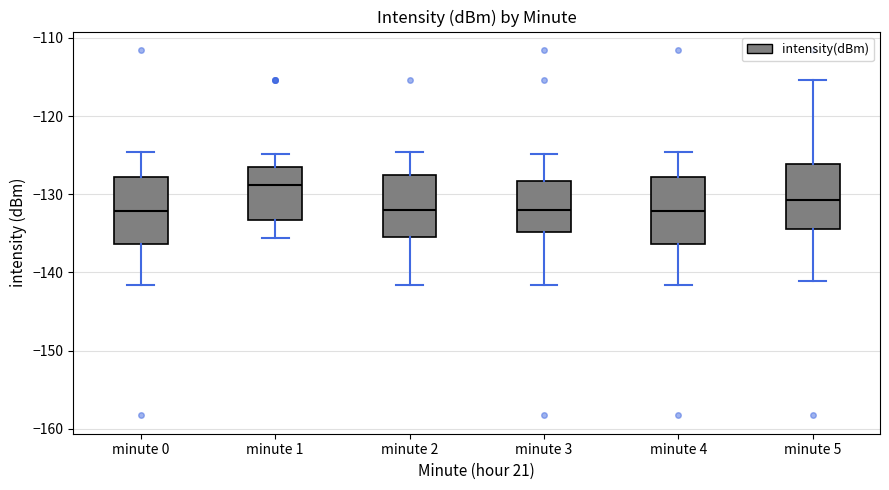

Reading left to right, transcribe this box plot: for each box, give where its median line is, the range the box spans, and where its two whiskers end, as read against the y-axis. The values are not printed on the chart, so give them approximately, as read against the axis.

minute 0: median -132, box -136 to -128, whiskers -142 to -125
minute 1: median -129, box -133 to -127, whiskers -136 to -125
minute 2: median -132, box -136 to -128, whiskers -142 to -125
minute 3: median -132, box -135 to -128, whiskers -142 to -125
minute 4: median -132, box -136 to -128, whiskers -142 to -125
minute 5: median -131, box -134 to -126, whiskers -141 to -115